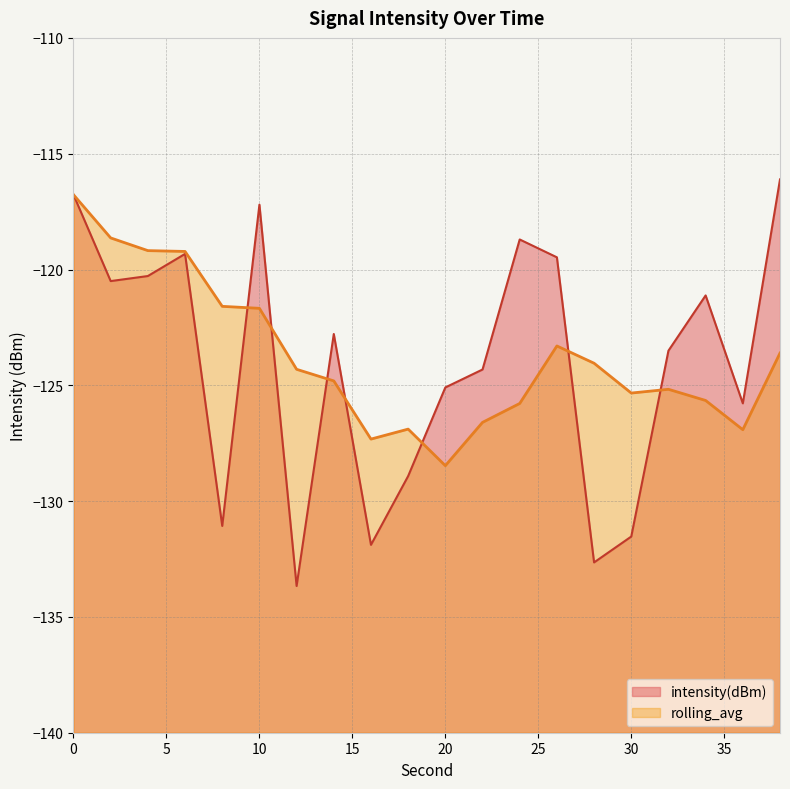

At which category does the data reach its first local valley?

2